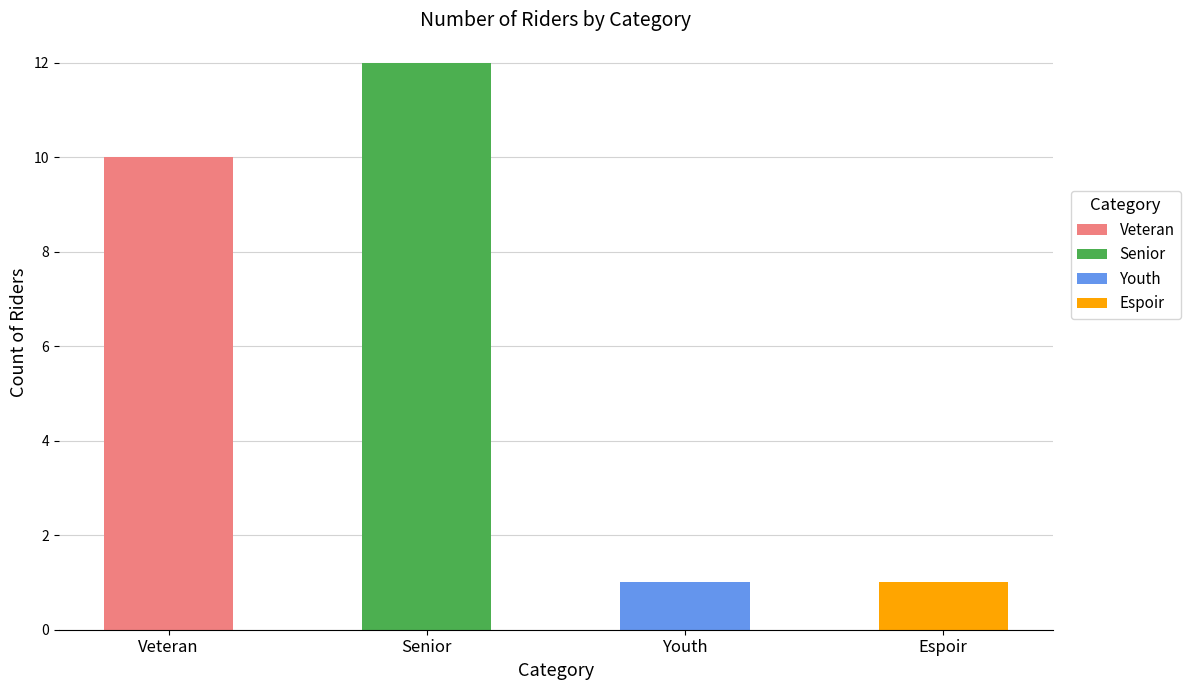

Read the value at Youth.

1